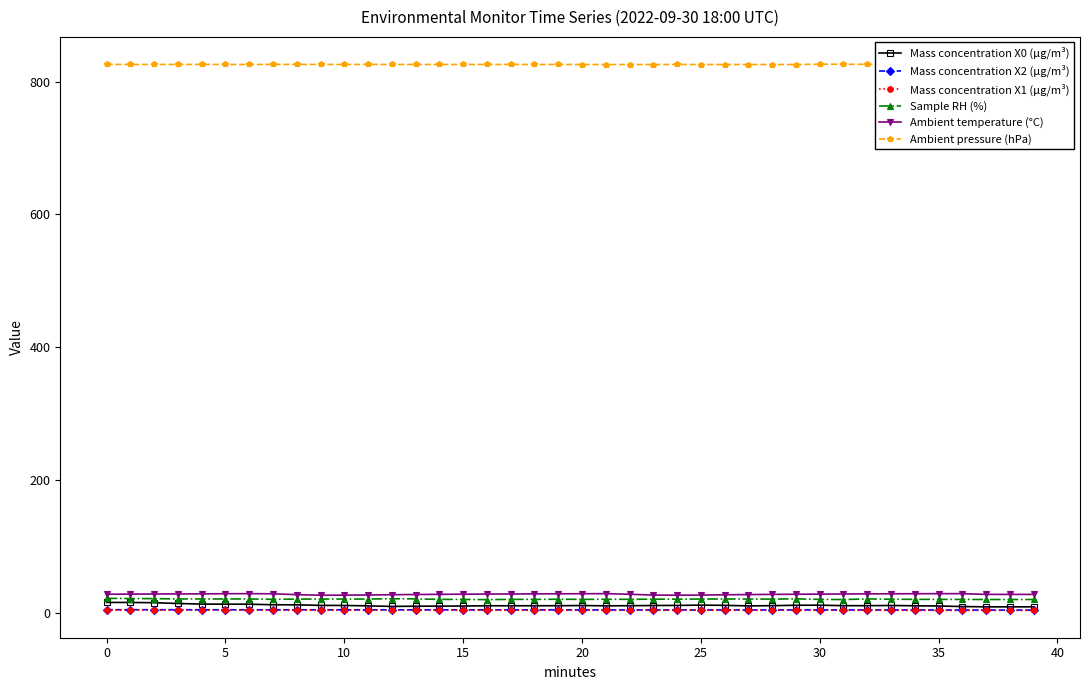

Read the Sample RH (%) value at 25.

20.5